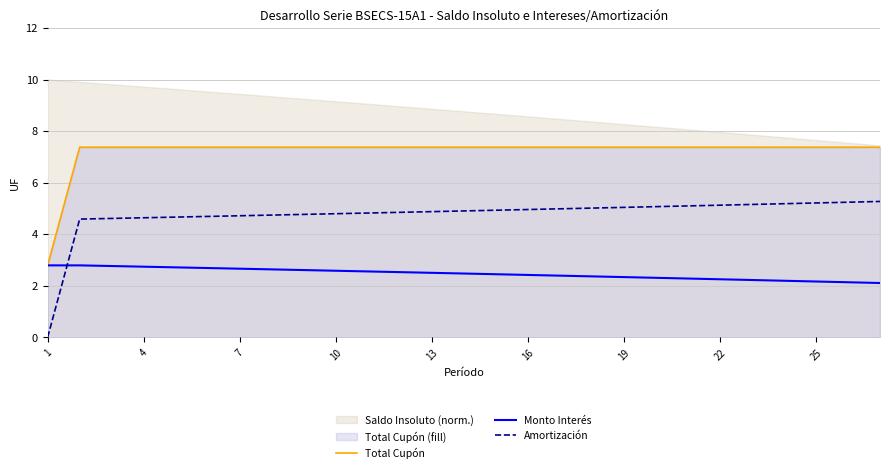

True or false: Amortización has a value of 8.0 at 16.

False